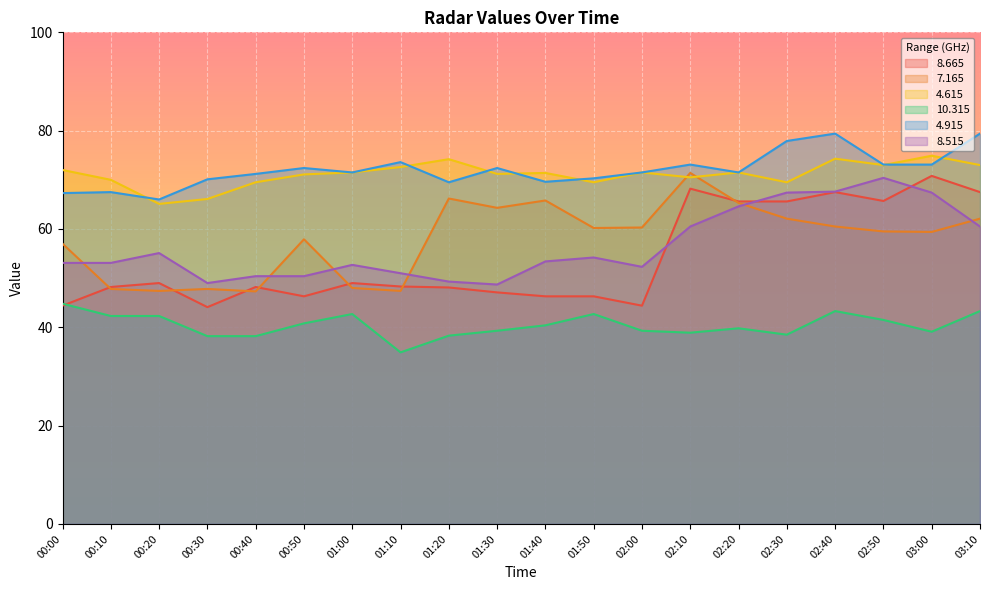

Rank the categories by  10.315 value from highest to lowest.

00:00, 02:40, 03:10, 01:00, 01:50, 00:10, 00:20, 02:50, 00:50, 01:40, 02:20, 01:30, 02:00, 03:00, 02:10, 02:30, 01:20, 00:30, 00:40, 01:10